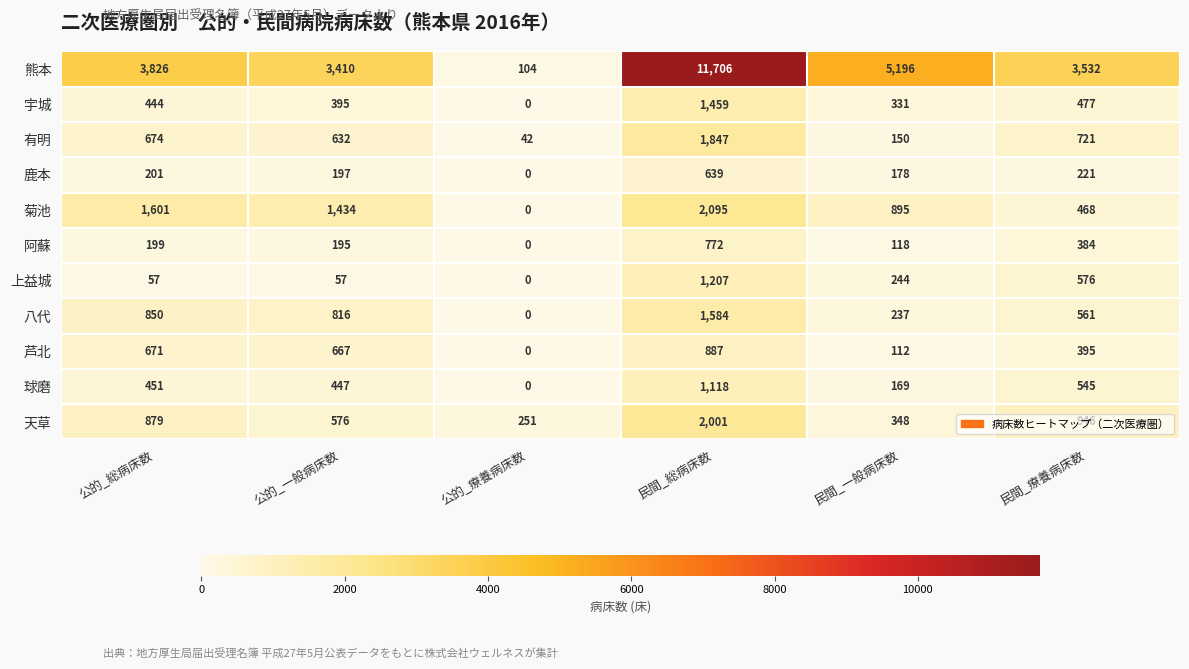

At which label is 宇城 closest to 729?

民間_療養病床数